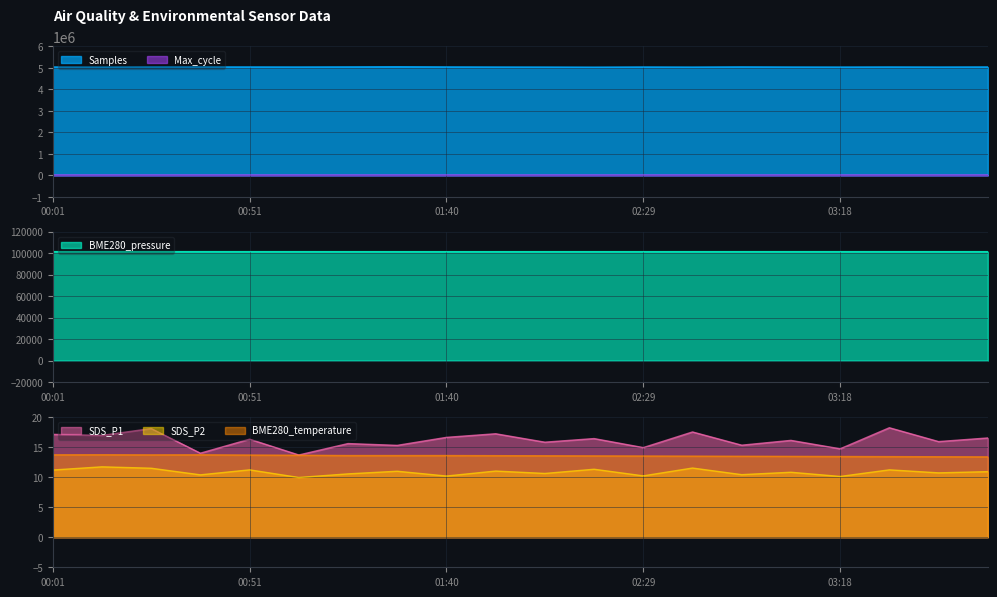

How many interior local peaks does the BME280_temperature series have?

2